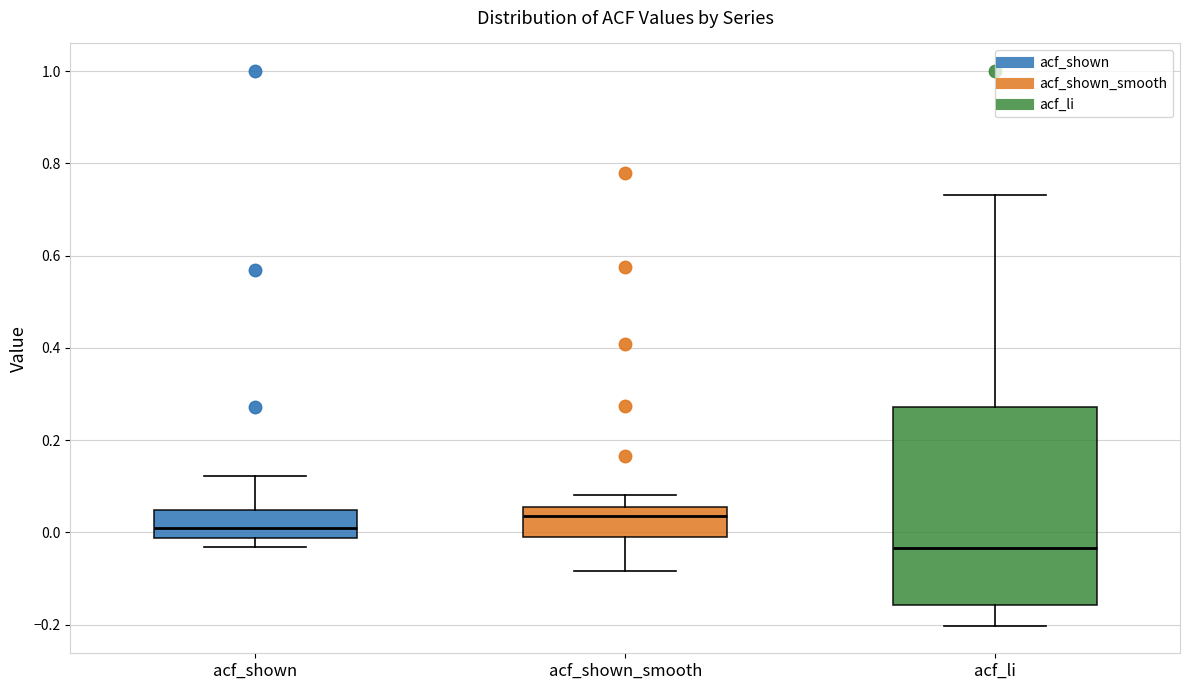

Which box's median line is the lowest?

acf_li